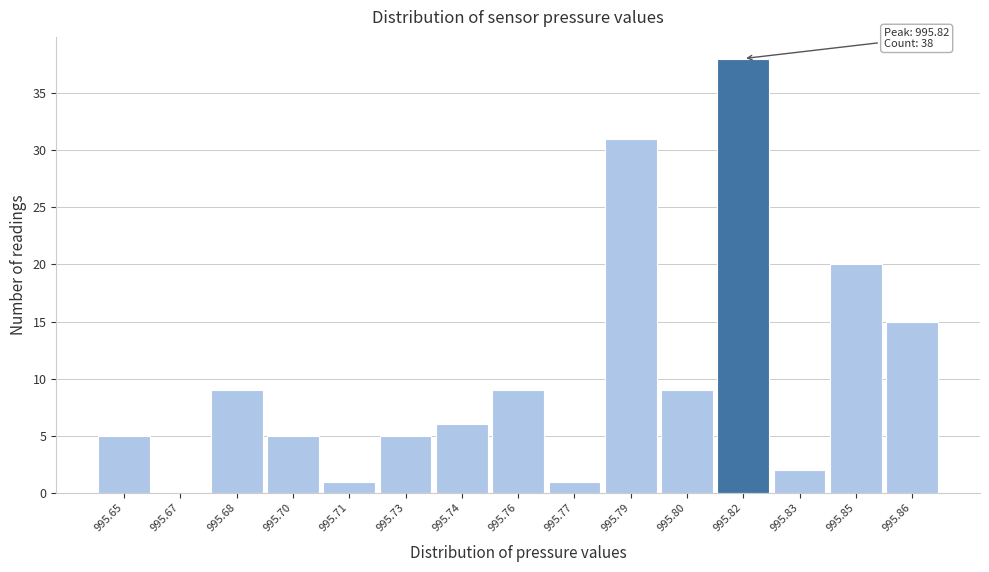

Reading left to right, what are all the values shown in this chart?

995.65=5	995.67=0	995.68=9	995.70=5	995.71=1	995.73=5	995.74=6	995.76=9	995.77=1	995.79=31	995.80=9	995.82=38	995.83=2	995.85=20	995.86=15